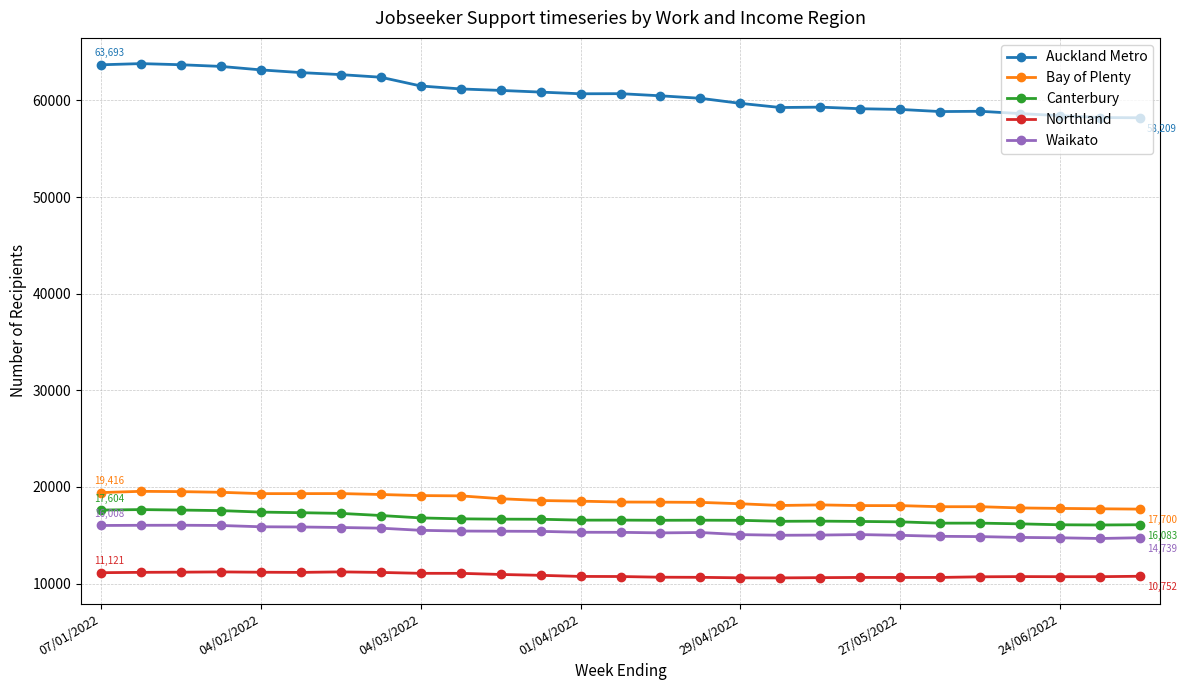

True or false: Northland has more than 1 points higher than both neighbors.

True